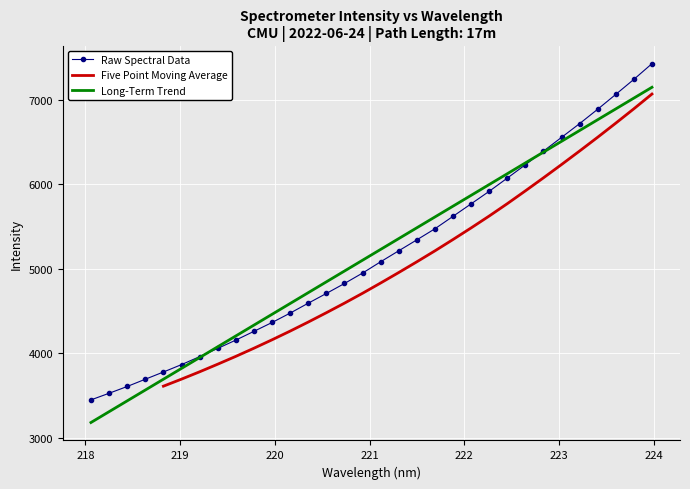

Reading left to right, what are all the values shown in this chart?

3448.0	3526.3	3606.6	3692.6	3778.1	3865.7	3960.1	4057.6	4156.0	4259.7	4364.2	4475.5	4592.8	4708.1	4826.0	4949.5	5083.3	5213.3	5342.7	5473.9	5621.3	5768.9	5917.5	6073.7	6231.7	6393.1	6555.8	6718.9	6889.0	7064.8	7242.5	7428.0